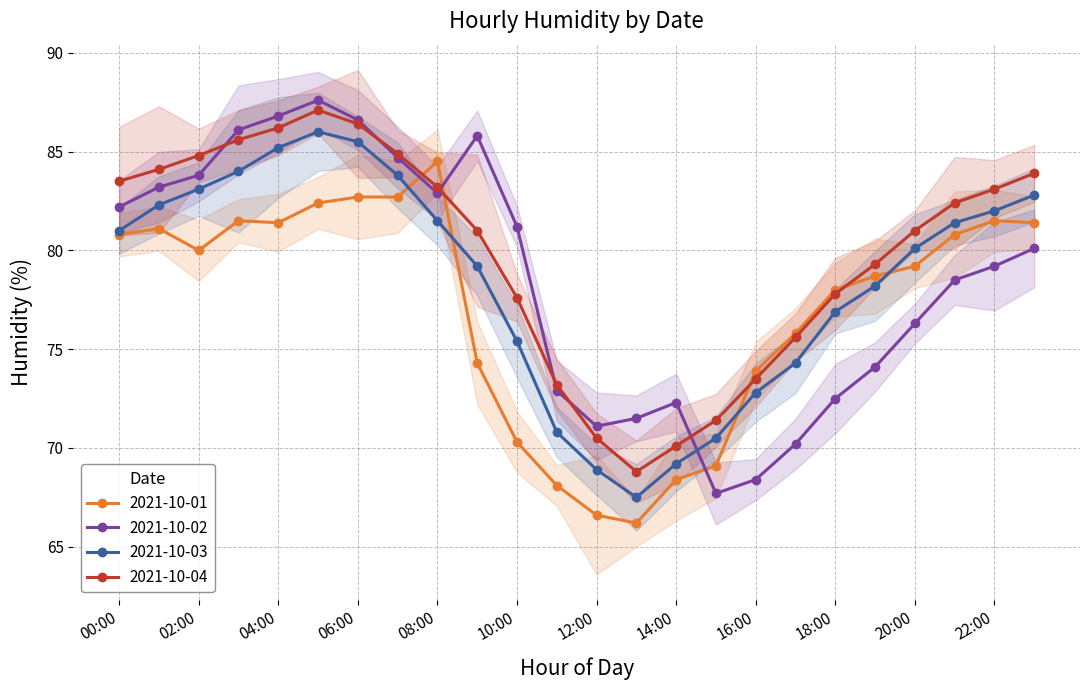

At which category does the chart reach its peak across all series?

05:00